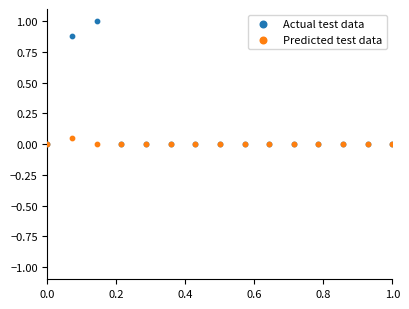

Which series contains the highest Y value?

Actual test data